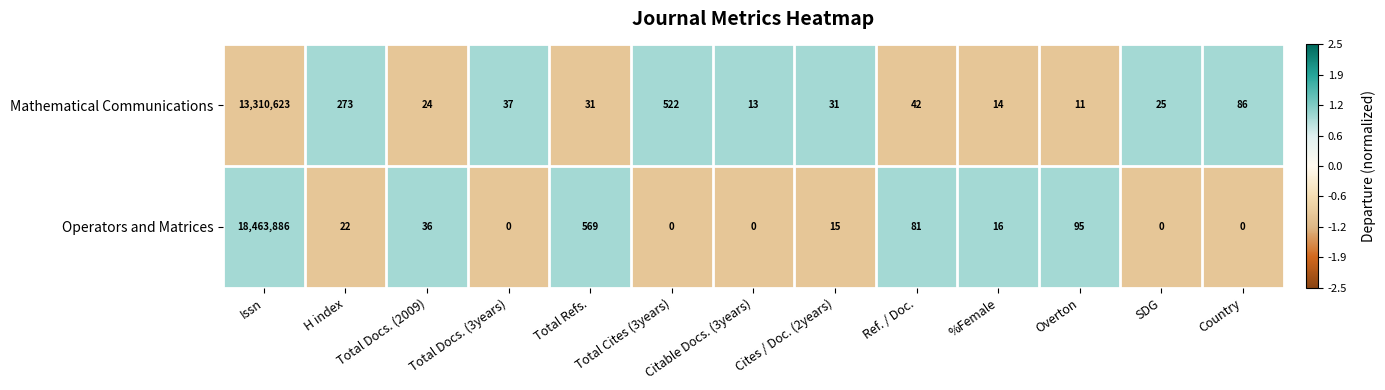

List the series in order of their overall mean, lowest first.

Mathematical Communications, Operators and Matrices